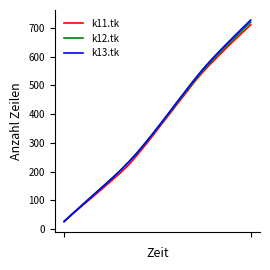

Which series has the largest range (max minus min)?

k13.tk